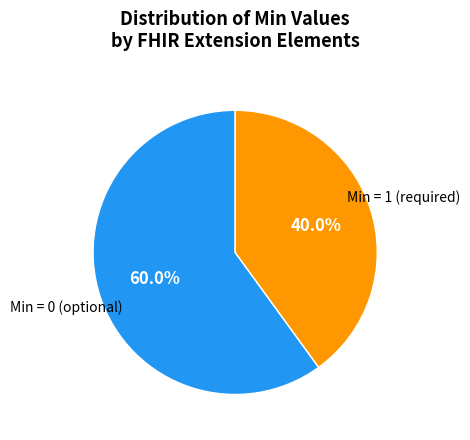

Is there any slice that represents more than half of the pie?

Yes